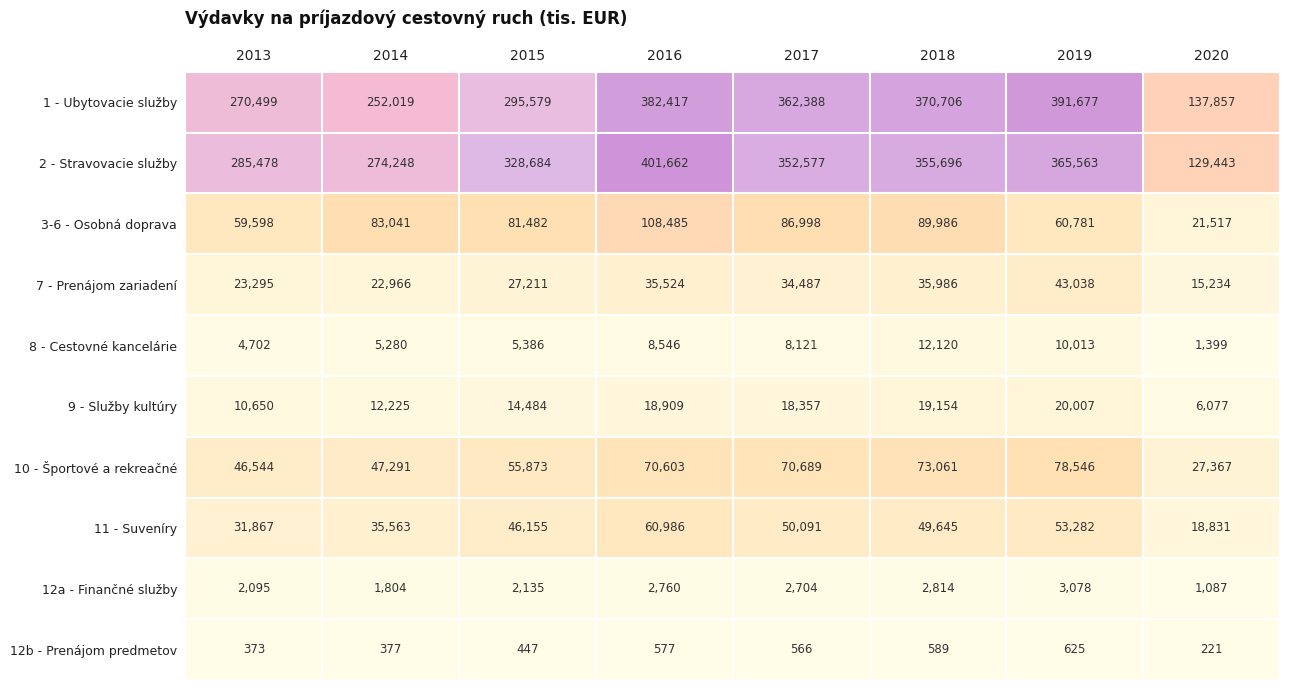

At which category is the sum across all series the highest?

2016